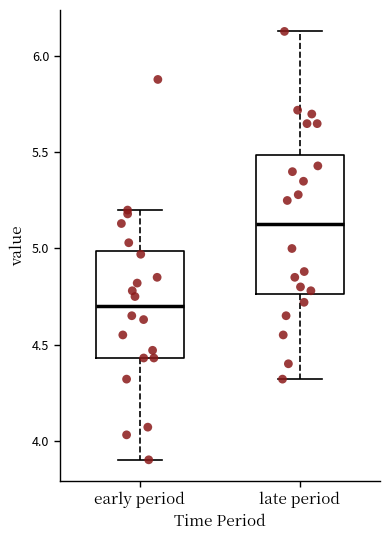

Reading left to right, transcribe this box plot: for each box, give where its median line is, the range the box spans, and where its two whiskers end, as read against the y-axis. The values are not printed on the chart, so give them approximately, as read against the axis.

early period: median 4.70, box 4.45 to 5.00, whiskers 3.90 to 5.20
late period: median 5.15, box 4.75 to 5.50, whiskers 4.30 to 6.15